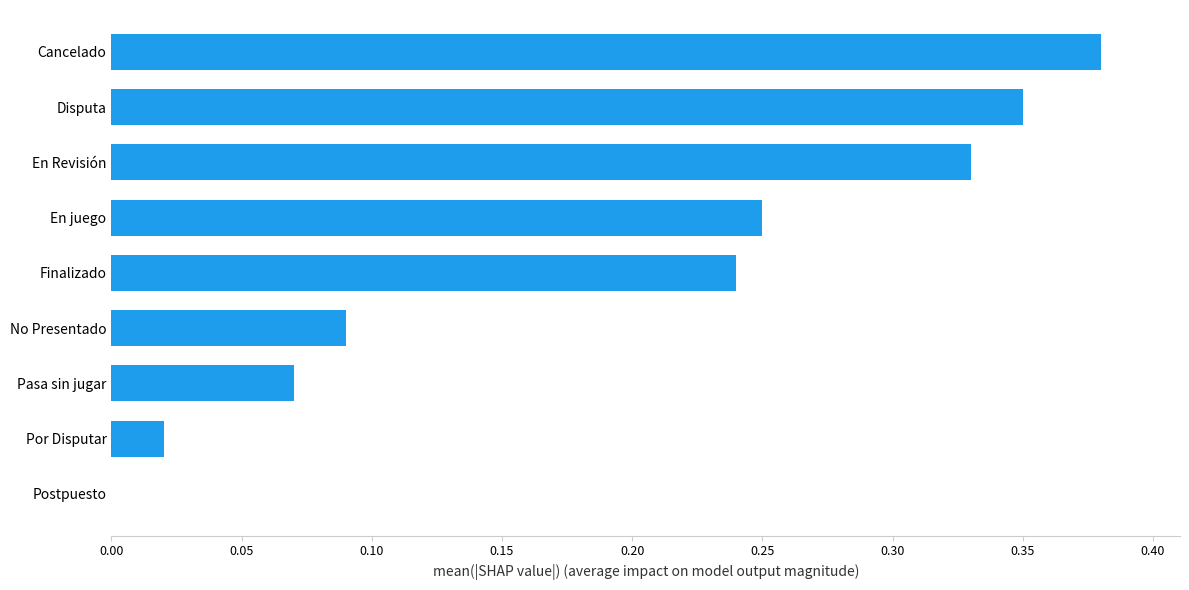

Which has a higher value, En Revisión or Cancelado?

Cancelado